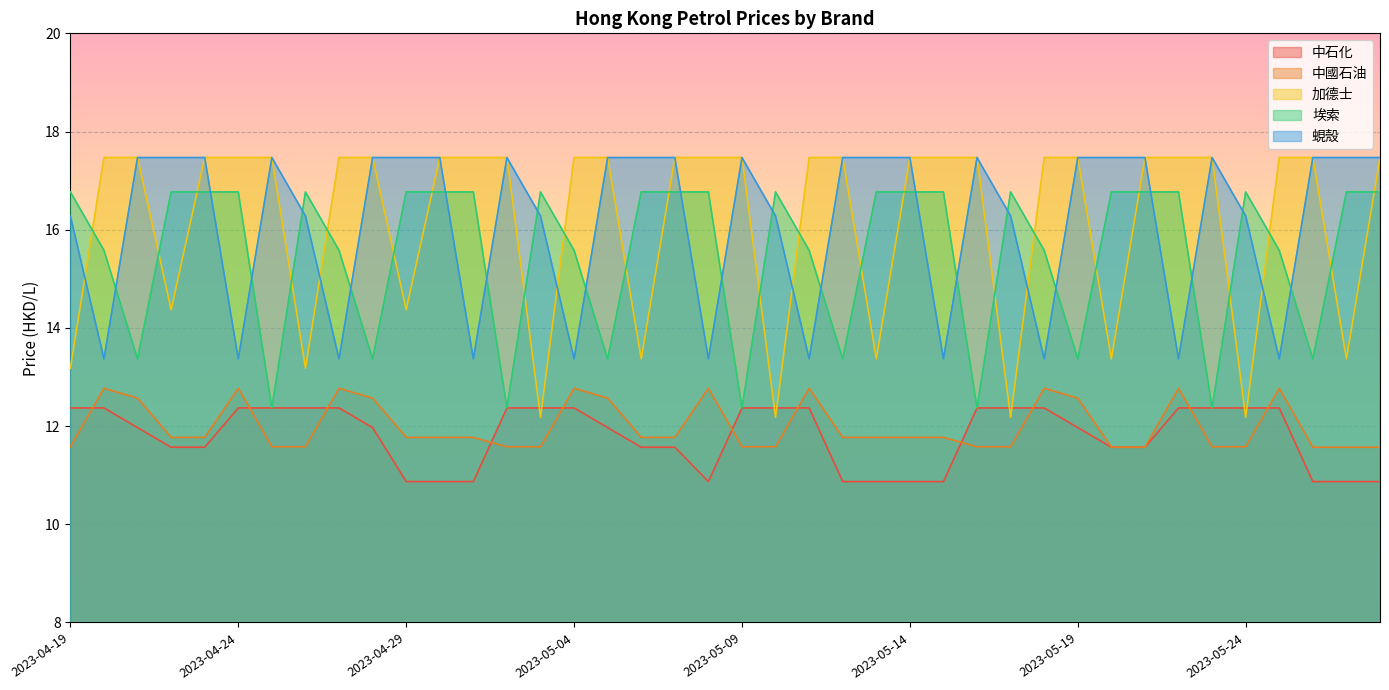

What is the average value of the 埃索 series?

15.5